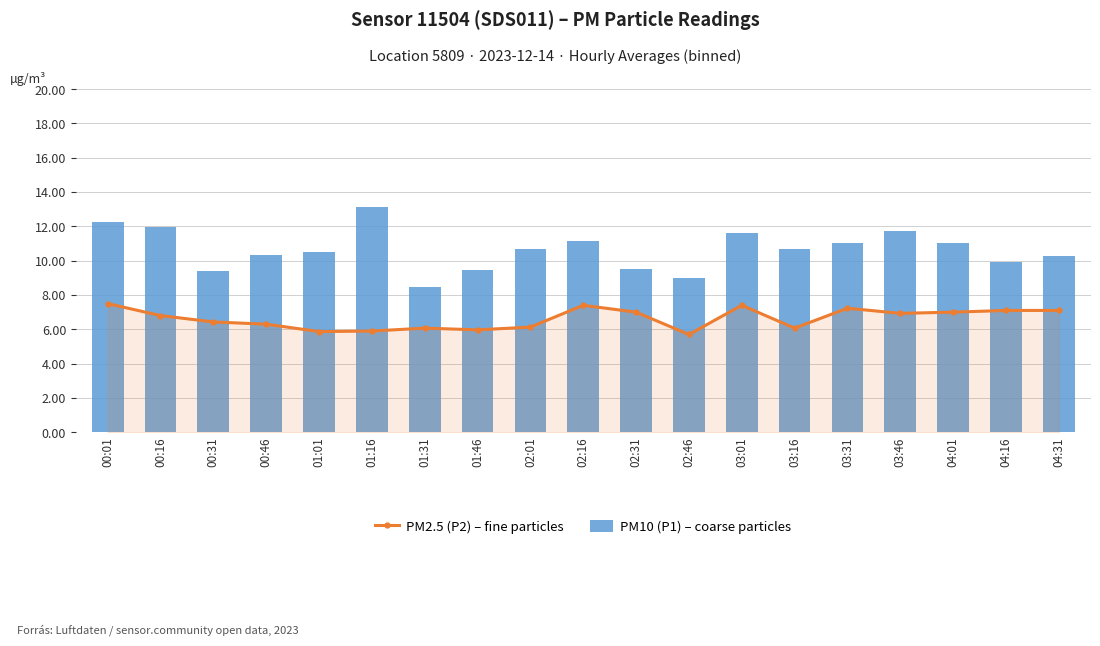

Read the PM10 (P1) – coarse particles value at 04:31.

10.3